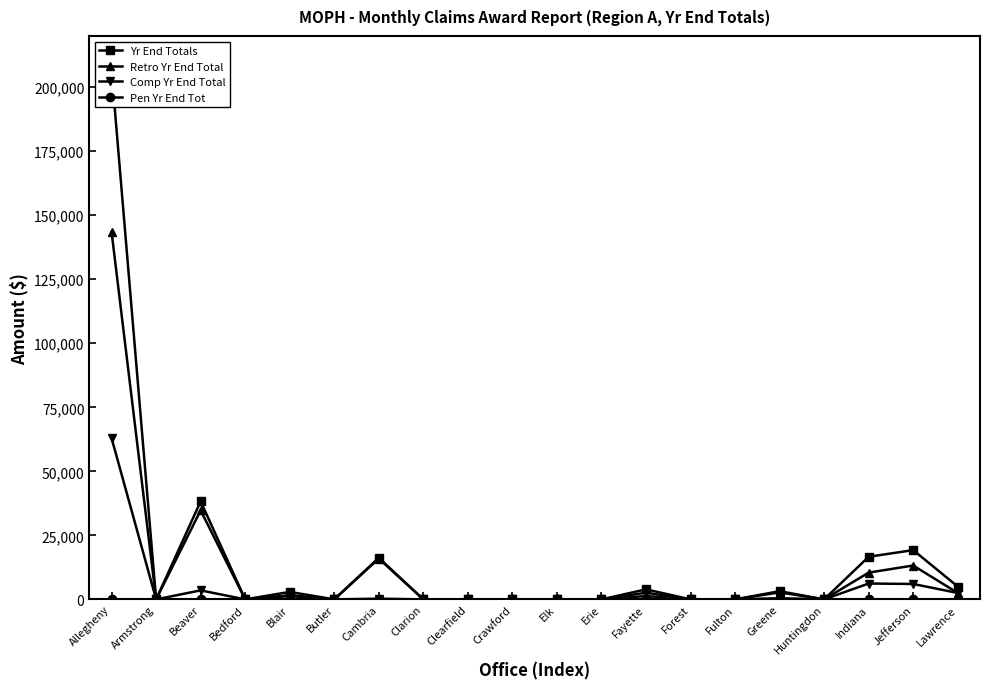

Which series has the largest total across all categories?

Yr End Totals